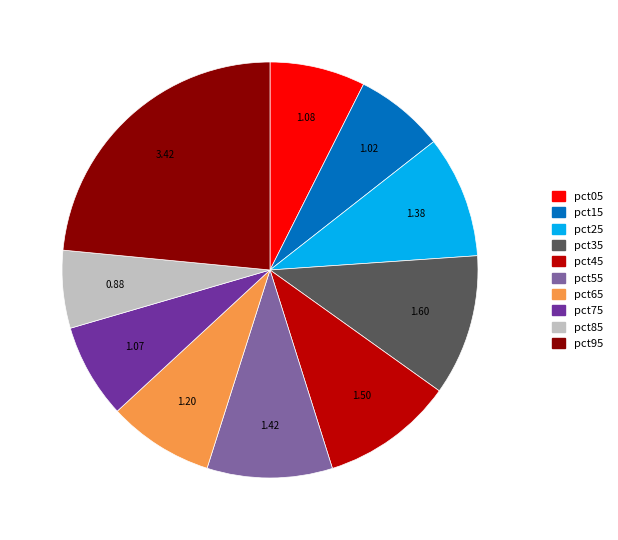

Does pct35 account for over 50% of the chart?

No